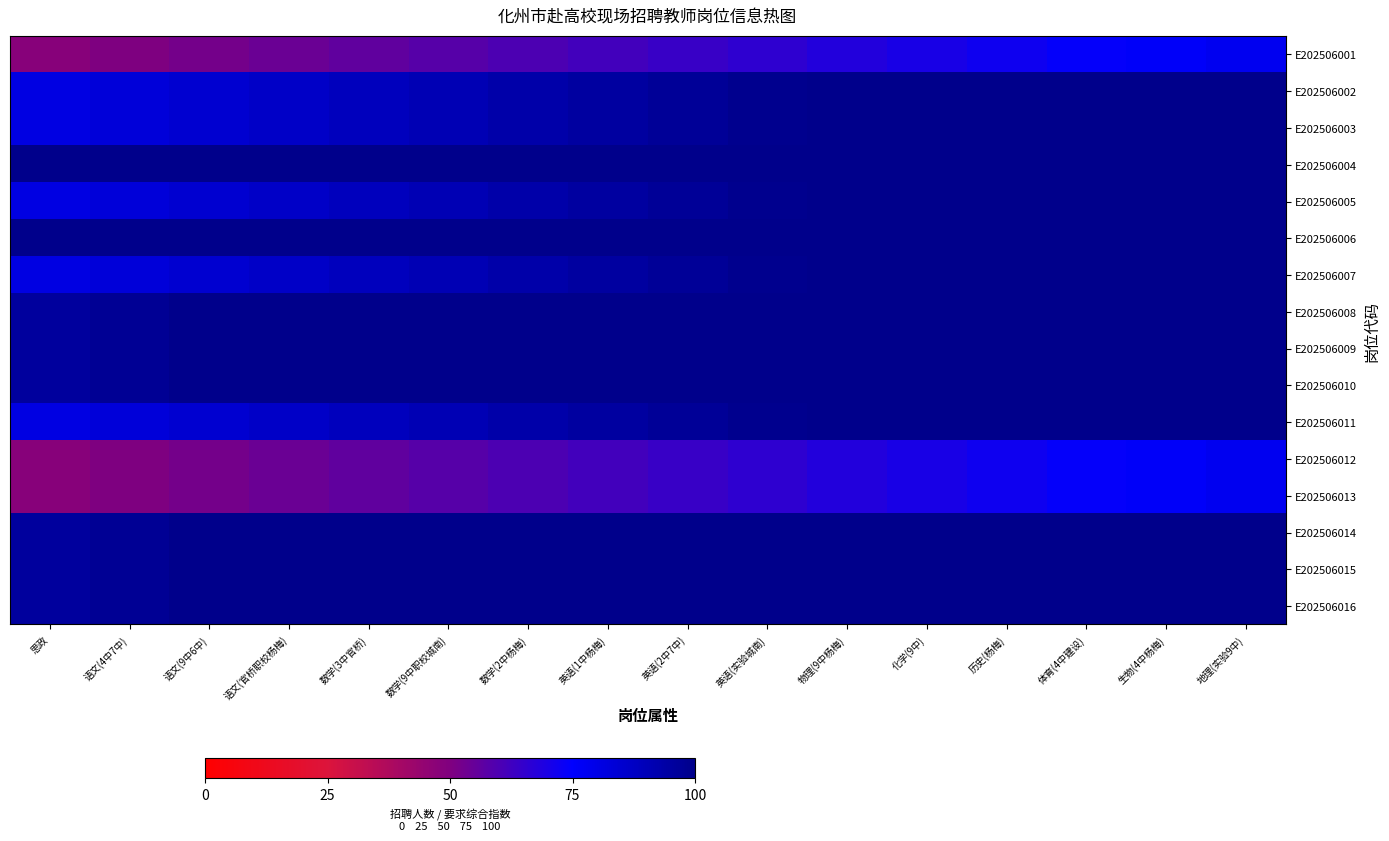

What is the difference between the highest and lowest values at 英语(2中7中)?

36